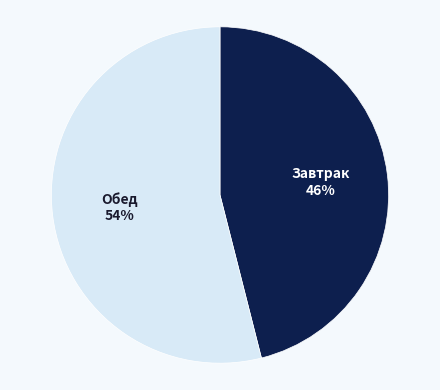

Do Обед and Завтрак together represent more than half of the pie?

Yes